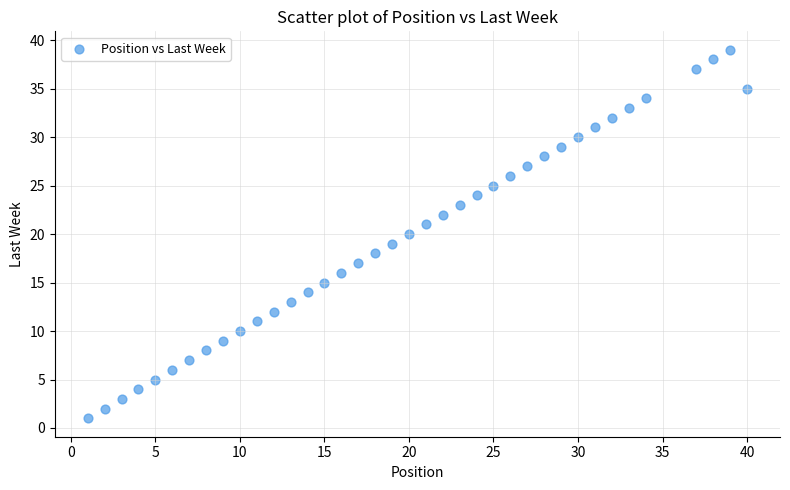

What is the range of Y values (max minus min)?

38